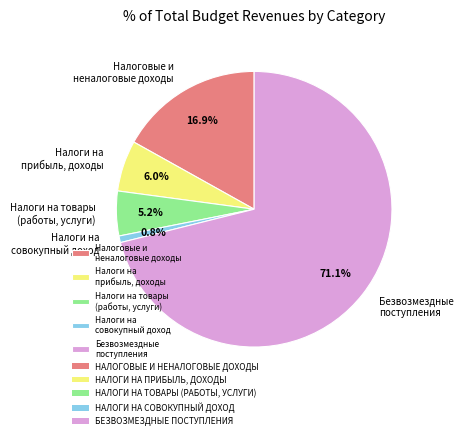

How many segments does this pie chart have?

5